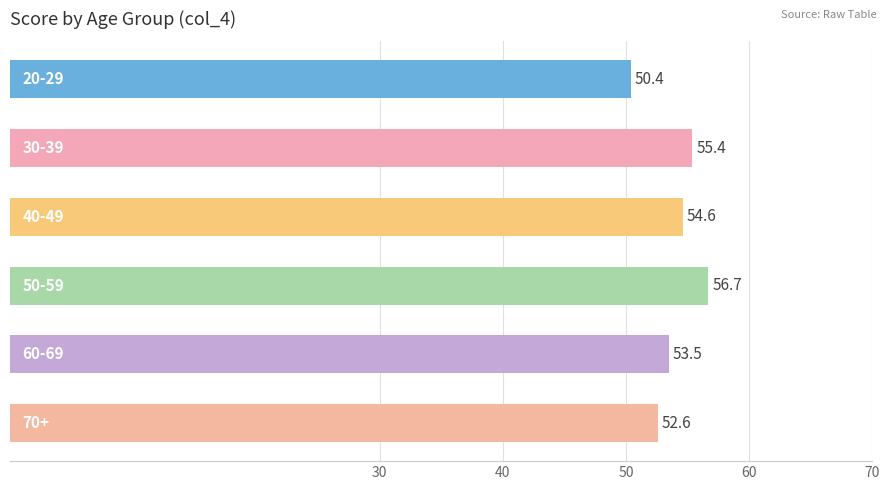

What is the value of the 4th bar from the top?

56.7